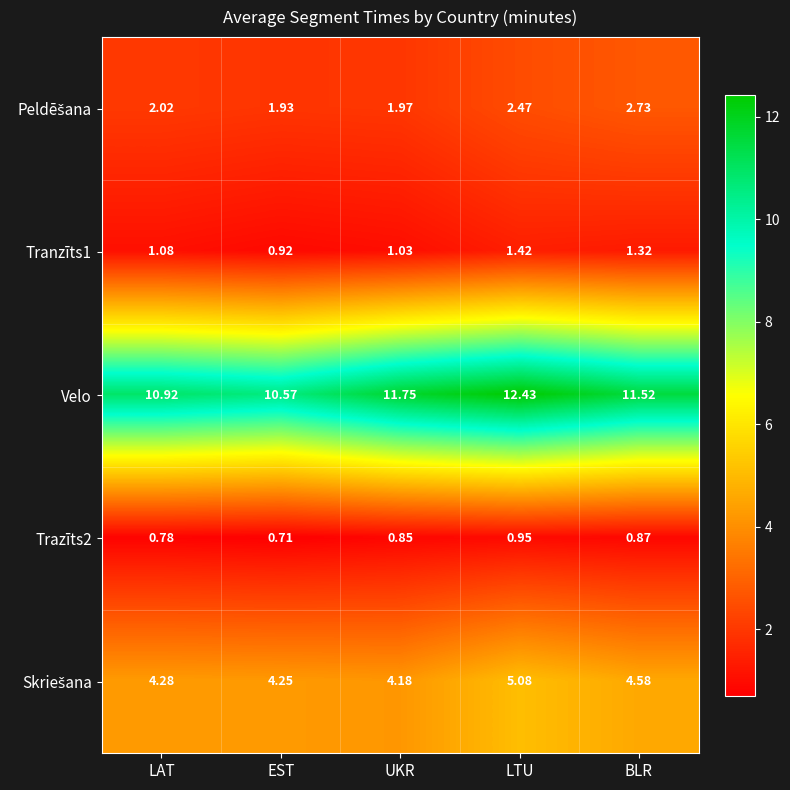

At which label does Velo first exceed 11?

UKR